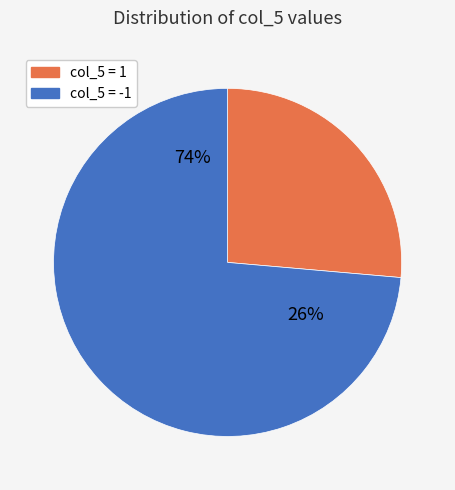

Count the number of slices in the pie.

2